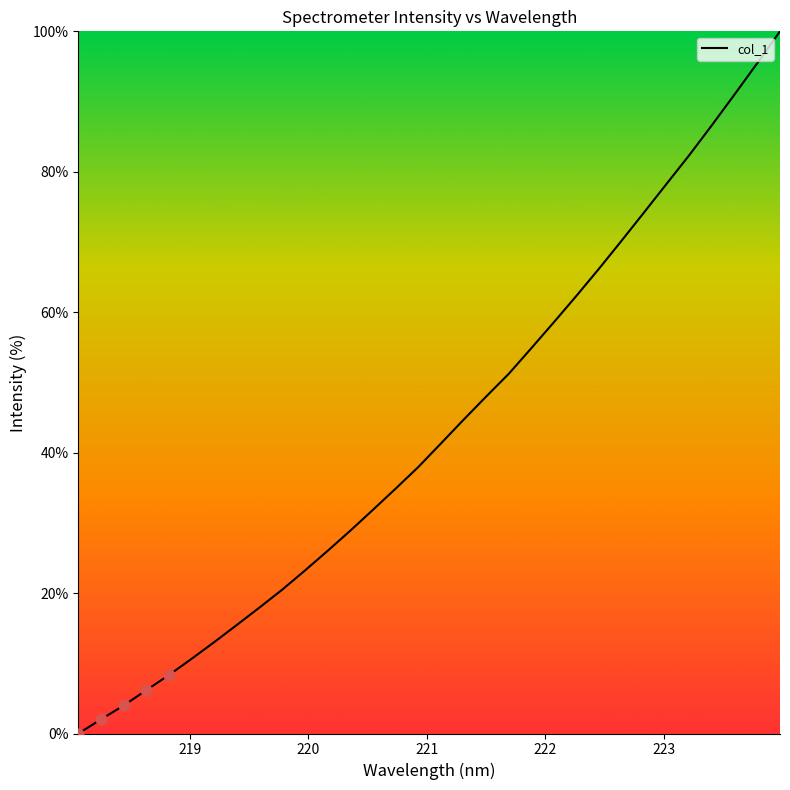

What is the maximum value shown in the chart?

100.0